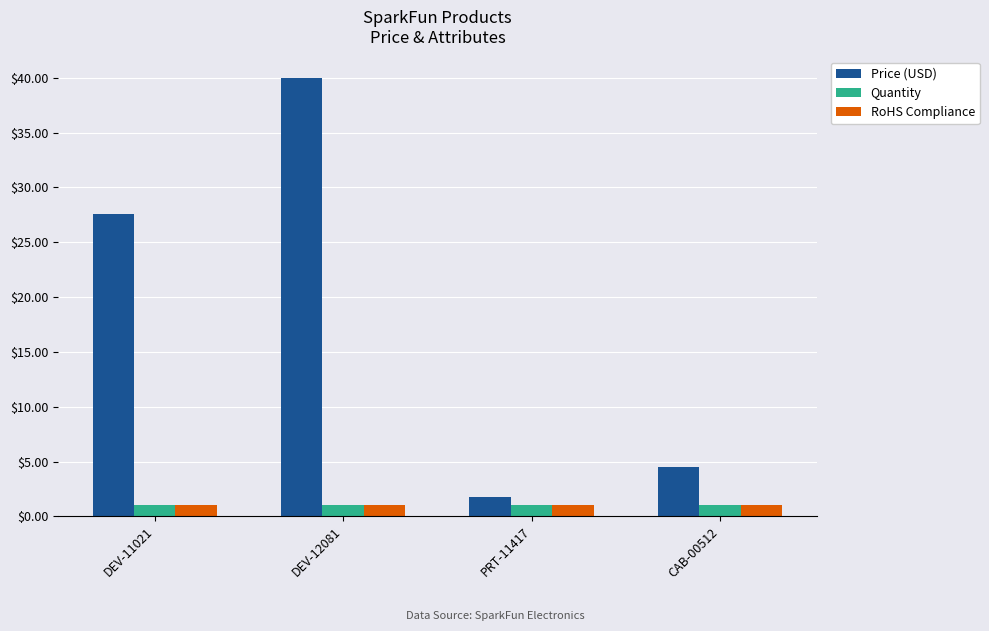

Which series has the largest range (max minus min)?

Price (USD)